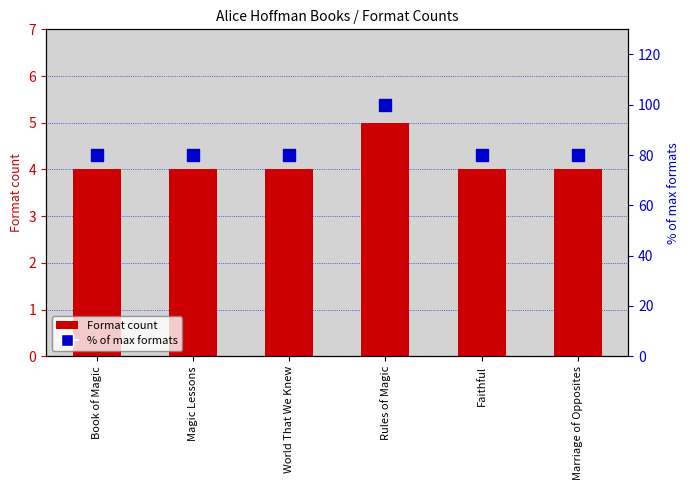

What is the total value across all series at Rules of Magic?

105